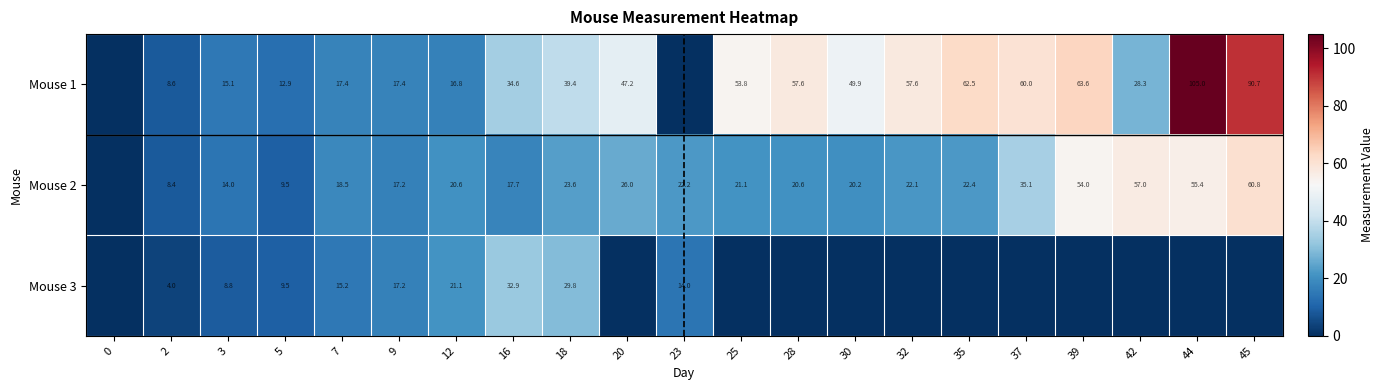

What is the difference between the Mouse 1 values at 28 and 30?

7.7